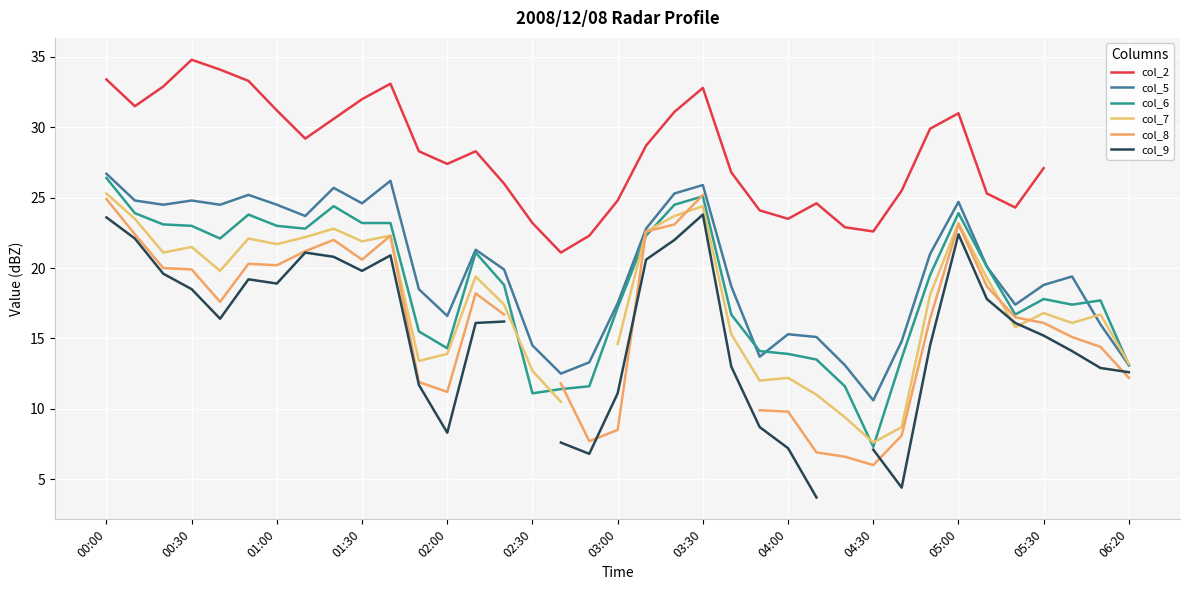

In col_9, how many points are lower than both neighbors (excluding endpoints)?

6